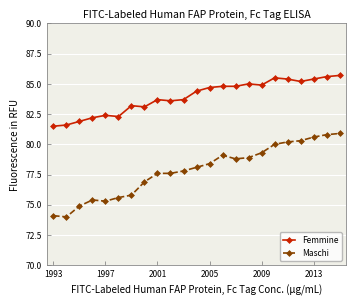

Does the chart display data point markers on the line(s)?

Yes